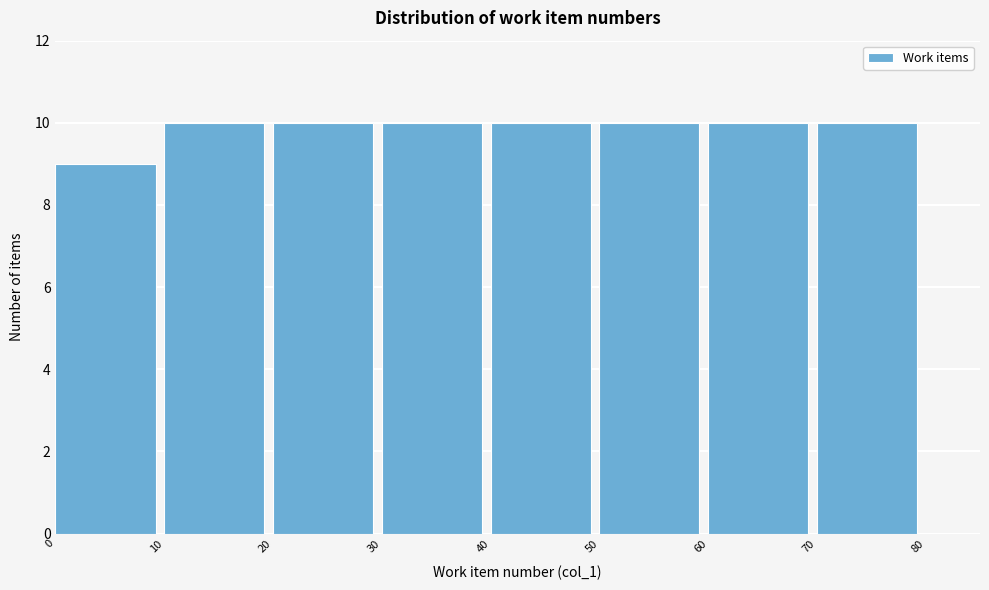

Reading left to right, transcribe this chart: for each bar, give the range it covers on the x-axis and its height. The values are not printed on the chart, so give them approximately, as read against the axis.

0 to 10: 9
10 to 20: 10
20 to 30: 10
30 to 40: 10
40 to 50: 10
50 to 60: 10
60 to 70: 10
70 to 80: 10